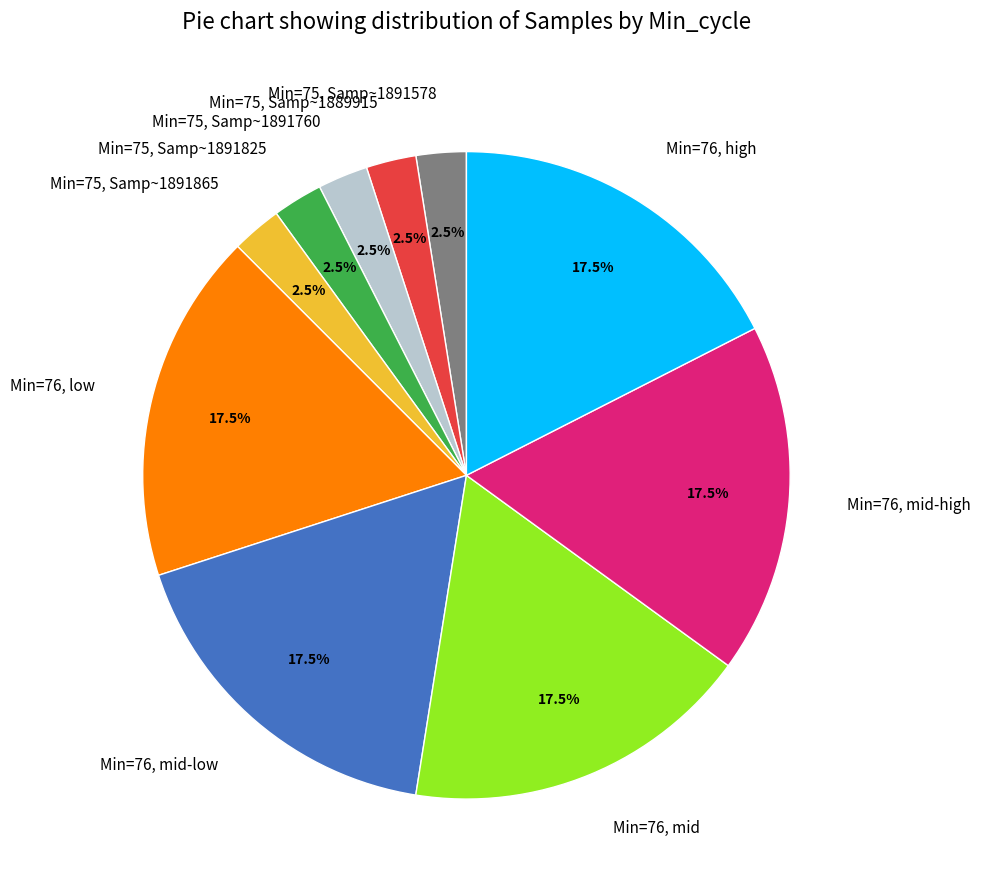

How much of the chart is everything except Min=75, Samp~1889915?

97.5%